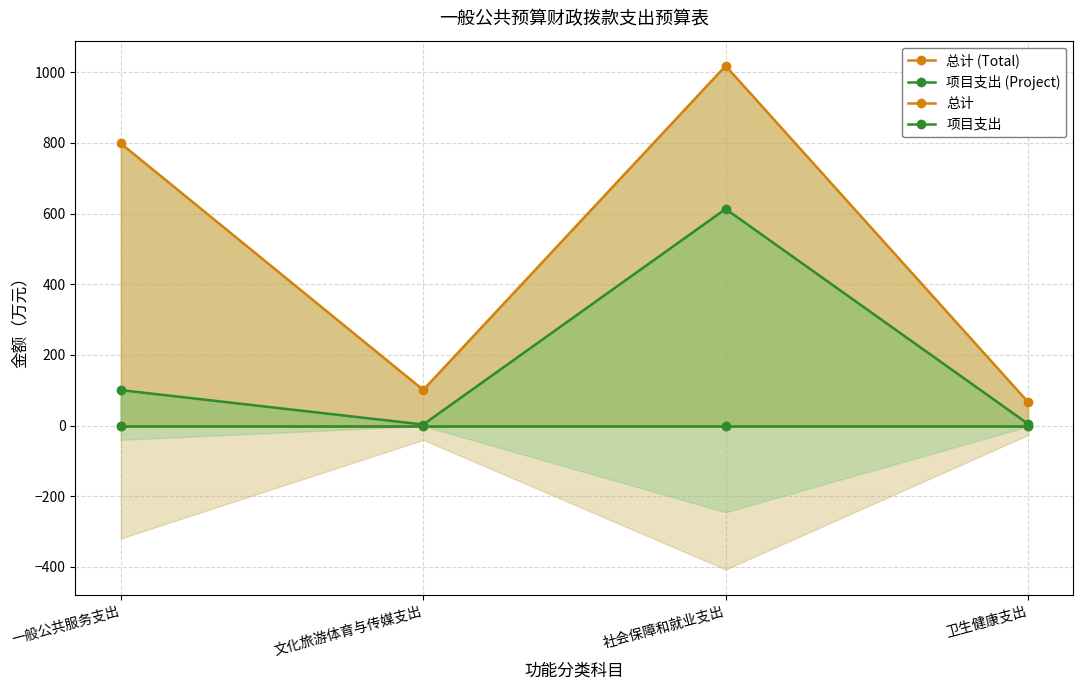

What is the label of the 2nd point from the left?

文化旅游体育与传媒支出